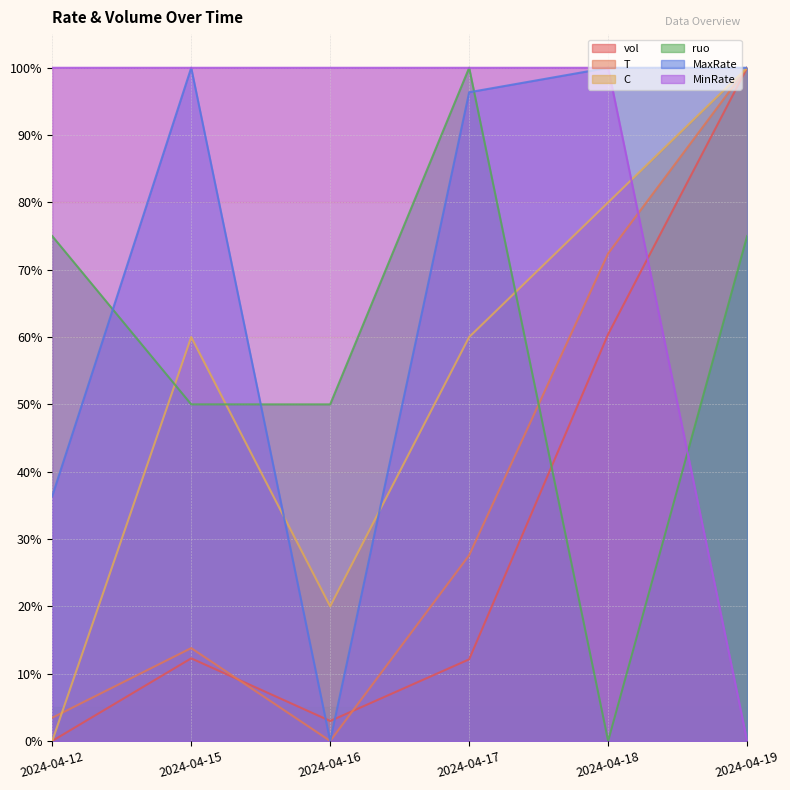

How many interior local peaks does the C series have?

1